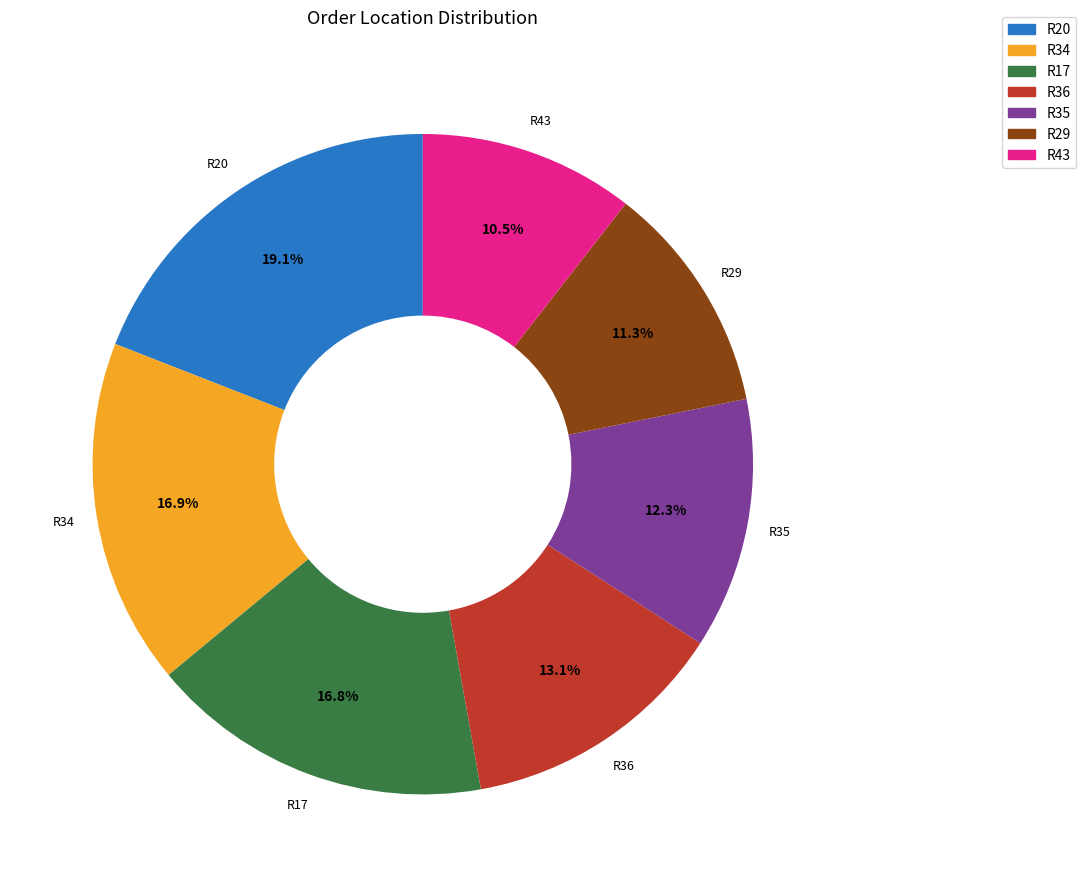

Does any single category account for the majority?

No